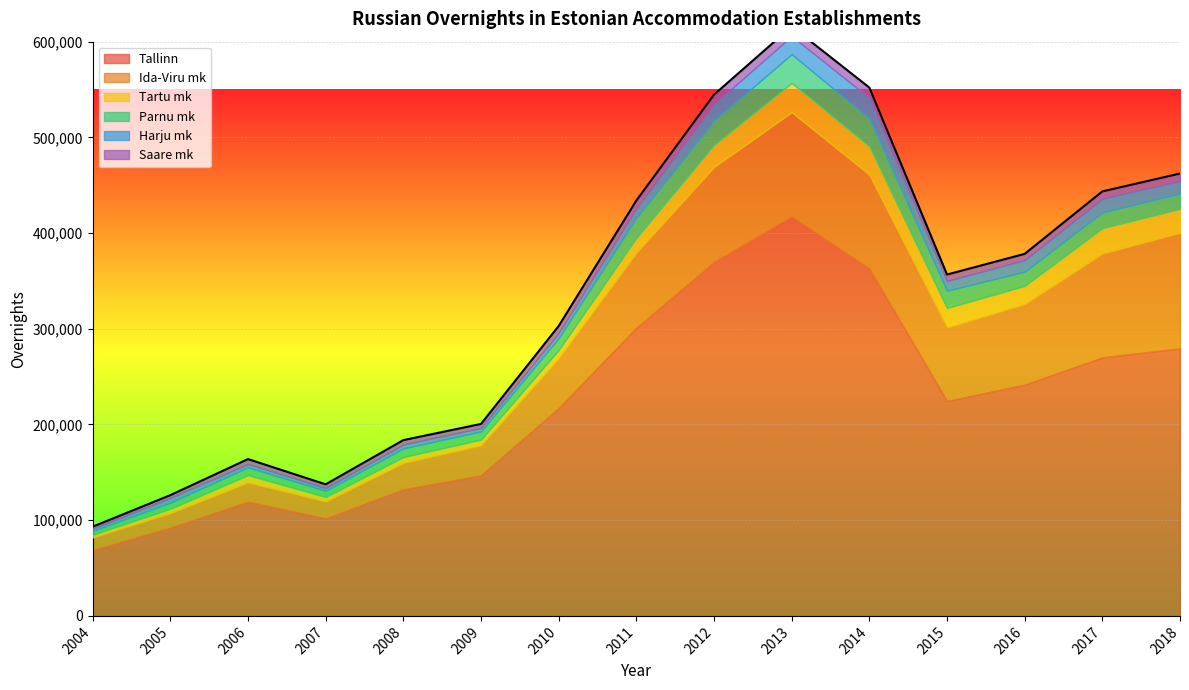

What is the spread (max minus min) of values at 2014?

352249